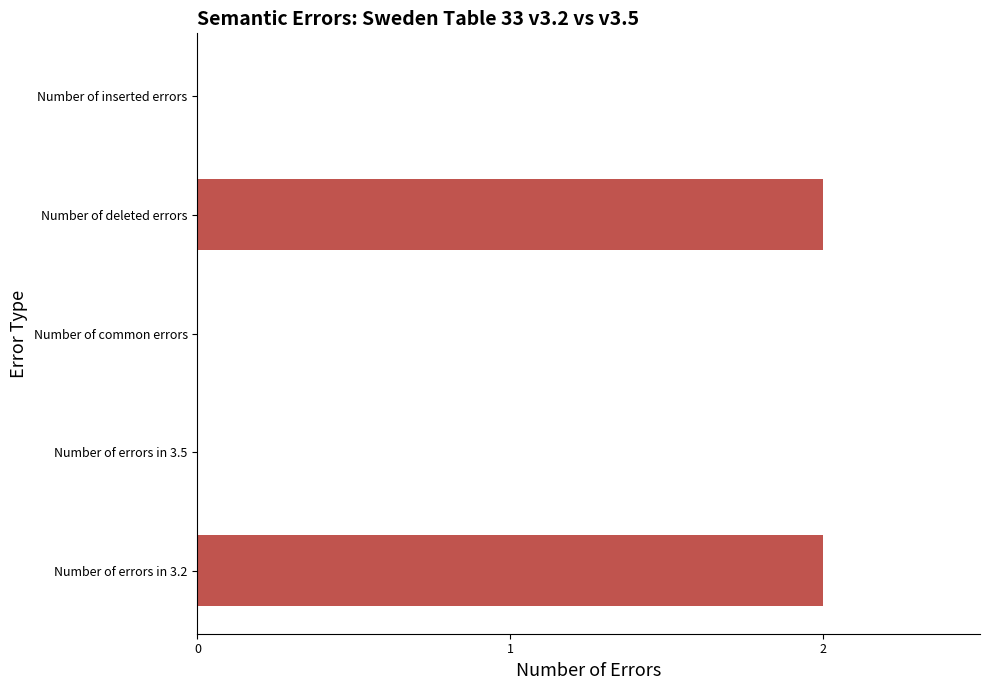

Are the bars horizontal?

Yes